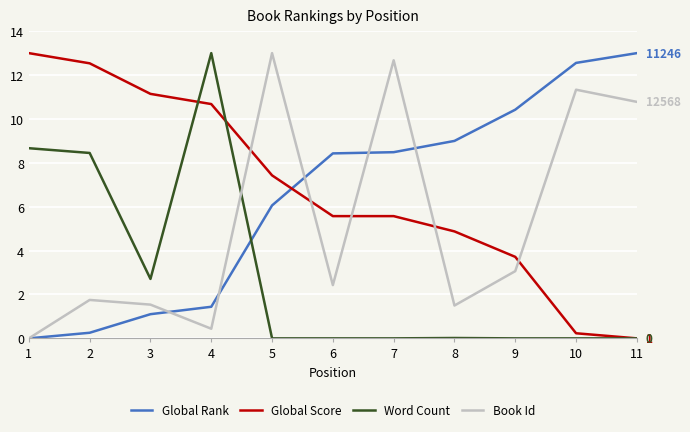

What is the total value across all series at 5?

26.5